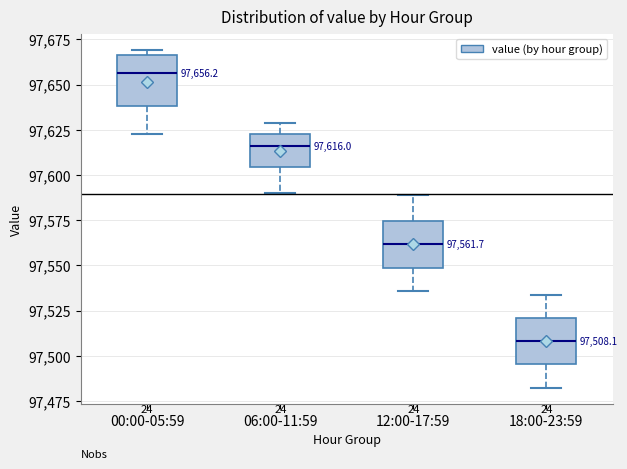

Which box's median line is the highest?

00:00-05:59